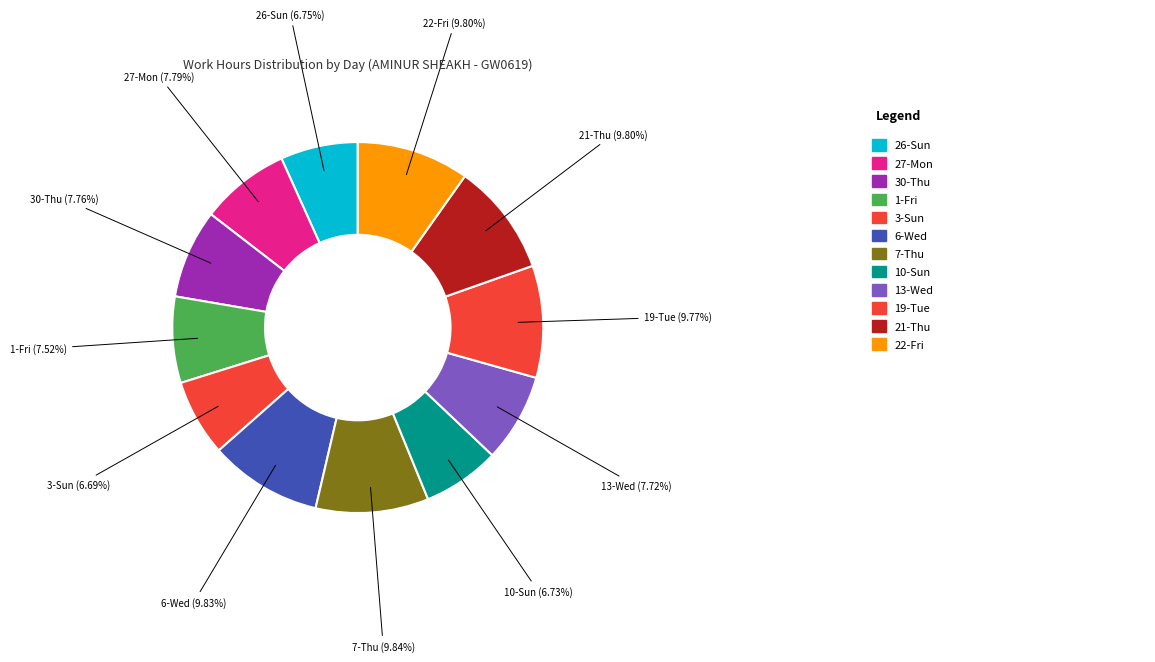

To the nearest percent, what percentage of the pie is 10-Sun?

7%